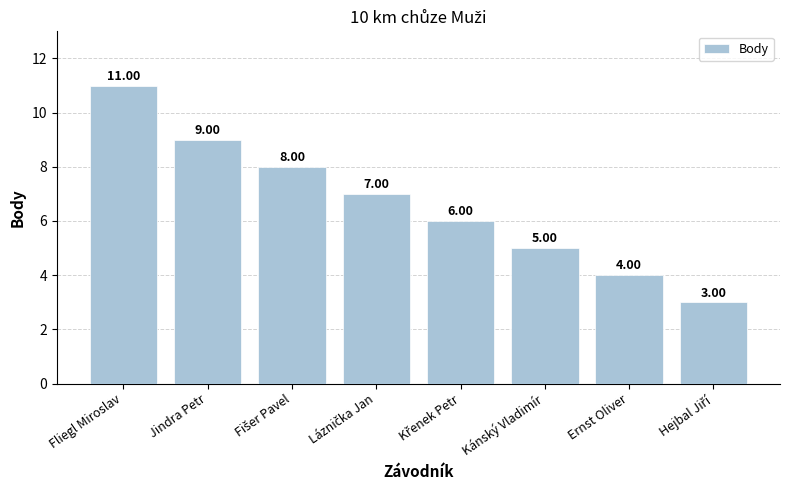

What is the label of the 6th bar from the left?

Kánský Vladimír